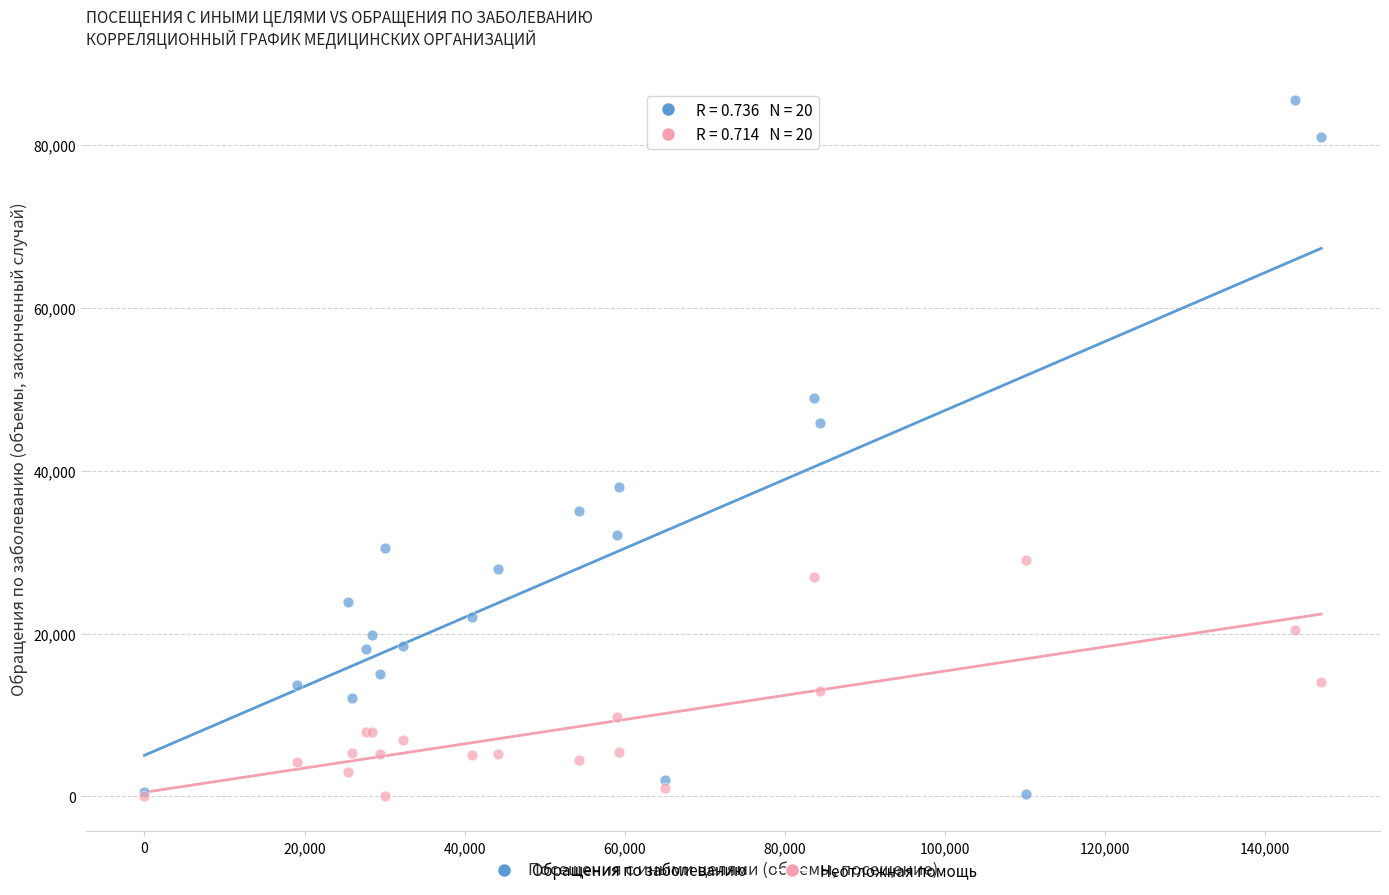

What are all the series names shown in the legend?

Обращения по заболеванию, Неотложная помощь